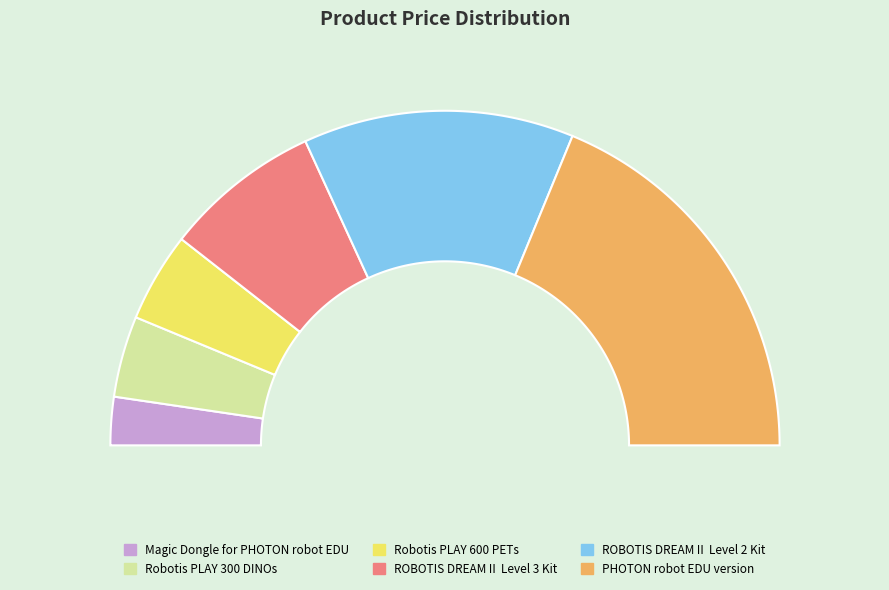

To the nearest percent, what percentage of the pie is ROBOTIS DREAMⅡ Level 2 Kit?

26%